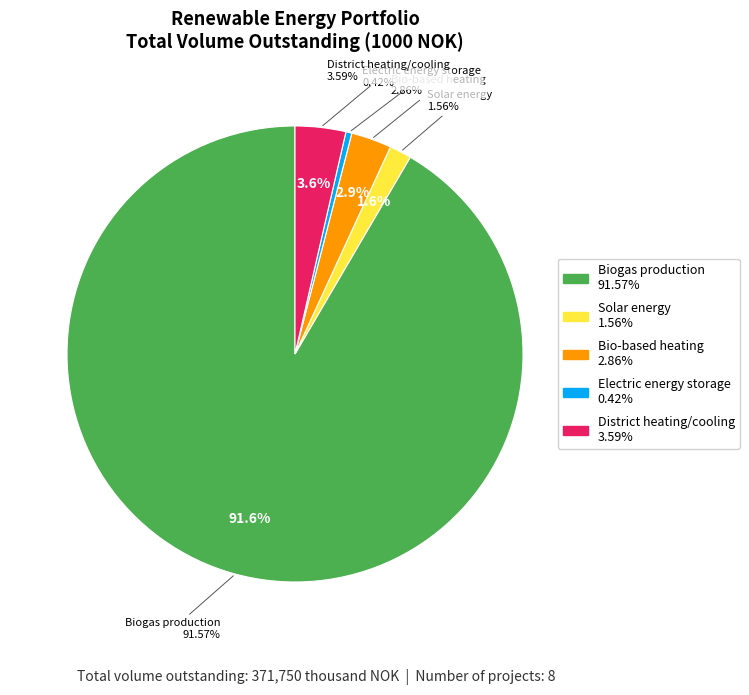

What percentage is the District heating/cooling slice, to the nearest percent?

4%